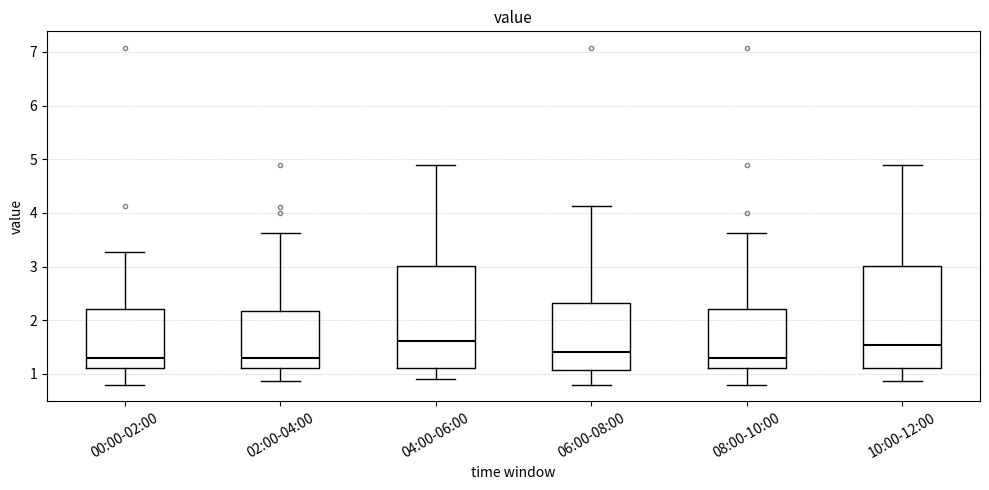

Reading left to right, transcribe this box plot: for each box, give where its median line is, the range the box spans, and where its two whiskers end, as read against the y-axis. The values are not printed on the chart, so give them approximately, as read against the axis.

00:00-02:00: median 1.3, box 1.1 to 2.2, whiskers 0.8 to 3.3
02:00-04:00: median 1.3, box 1.1 to 2.2, whiskers 0.9 to 3.6
04:00-06:00: median 1.6, box 1.1 to 3.0, whiskers 0.9 to 4.9
06:00-08:00: median 1.4, box 1.1 to 2.3, whiskers 0.8 to 4.1
08:00-10:00: median 1.3, box 1.1 to 2.2, whiskers 0.8 to 3.6
10:00-12:00: median 1.5, box 1.1 to 3.0, whiskers 0.9 to 4.9